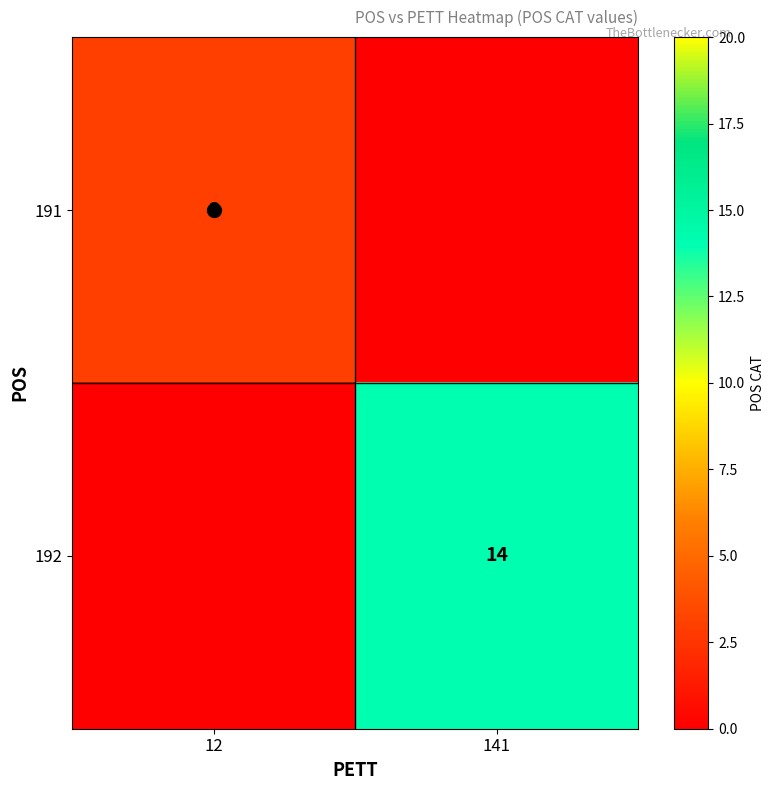

Count the 192 values in the range 0 to 14.

2